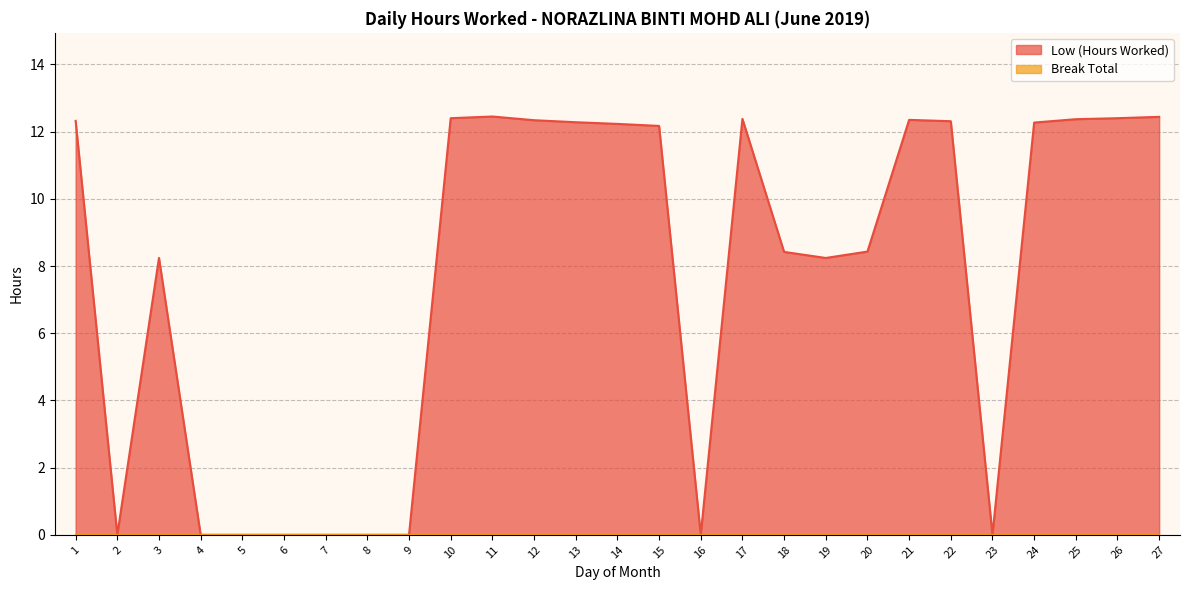

What is the change in value from 8 to 26?

+12.4